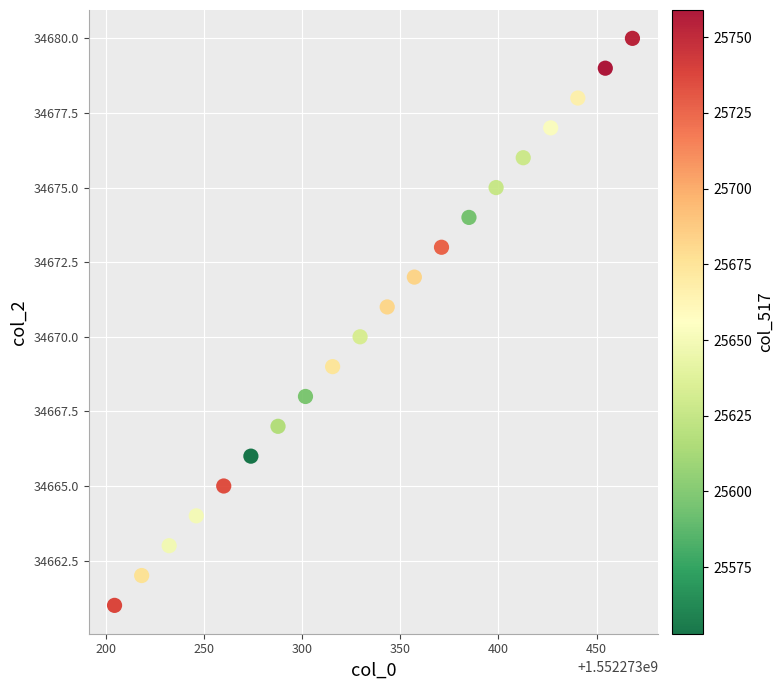

What is the range of Y values (max minus min)?

19